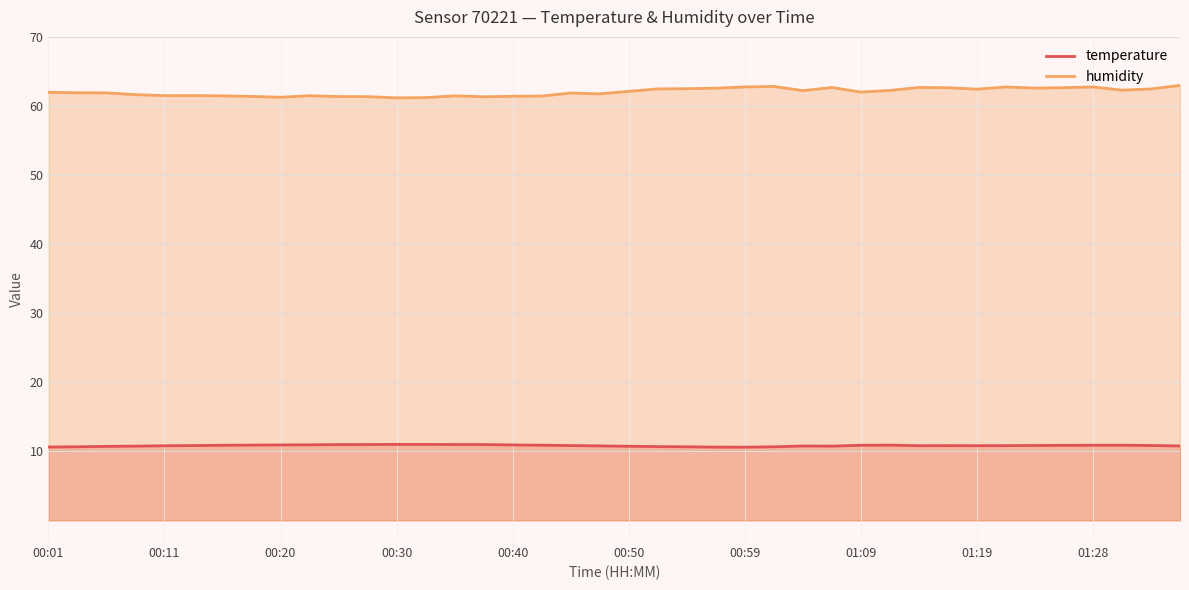

What is the value of the temperature point at the 7th from the left?

10.9